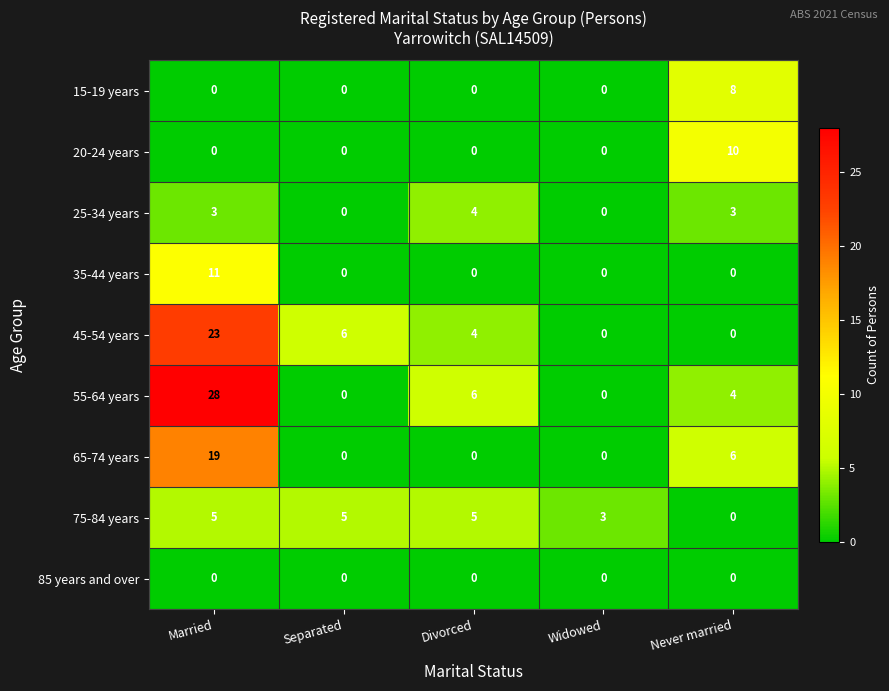

The 20-24 years series shows -3 at Widowed. True or false?

False